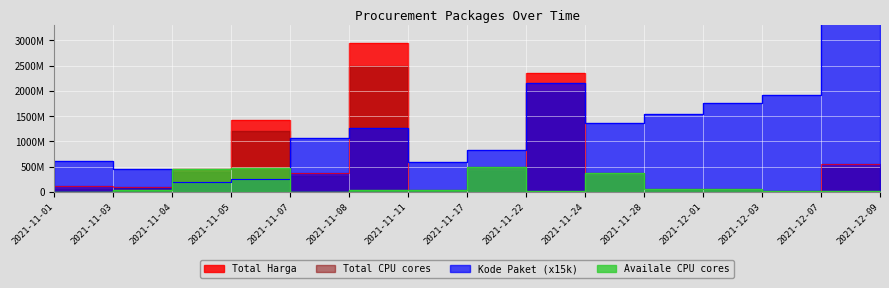

What is the difference between the maximum and second lowest values in the Total Harga series?

2911551440